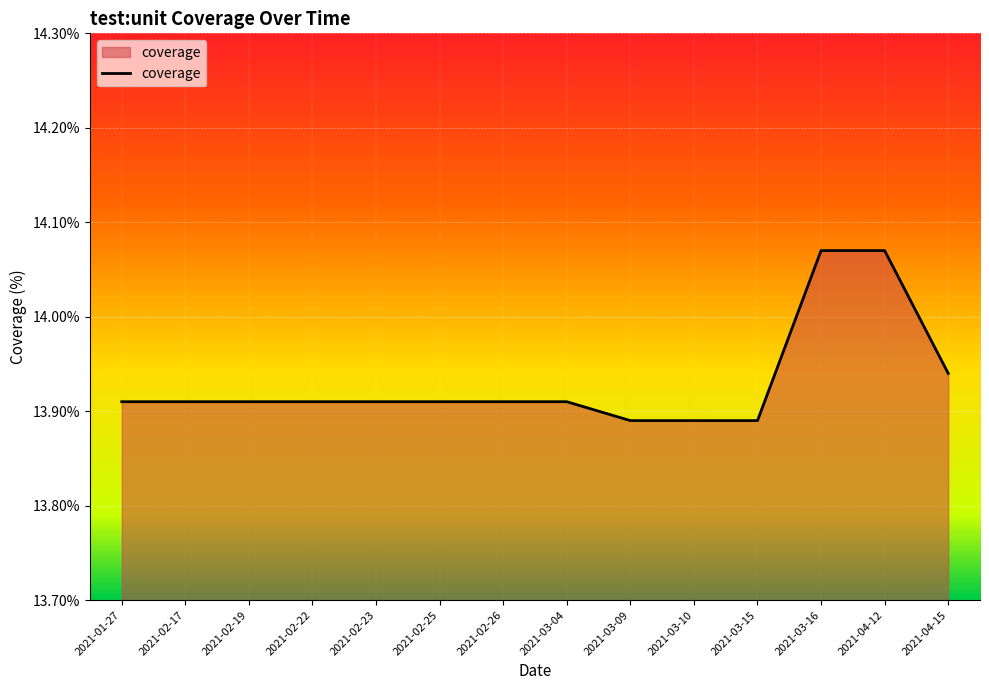

Approximately how many times larger is the value at 2021-03-04 compared to 2021-02-26?

1.0